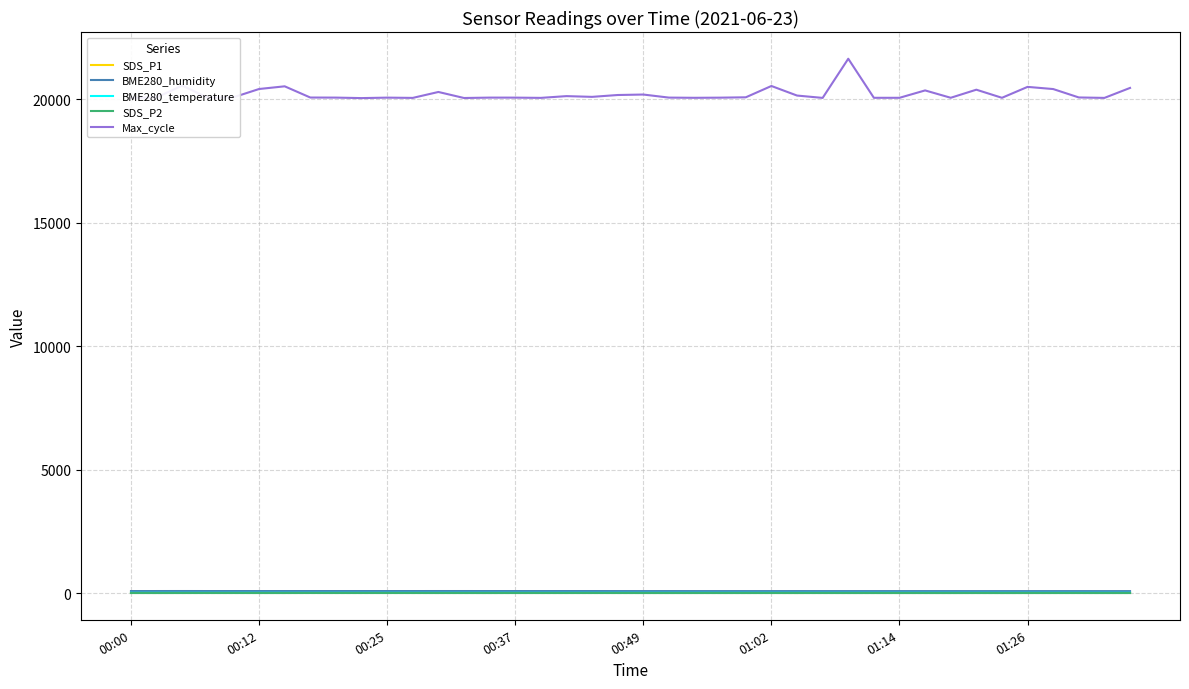

Which series has the widest spread of values?

Max_cycle